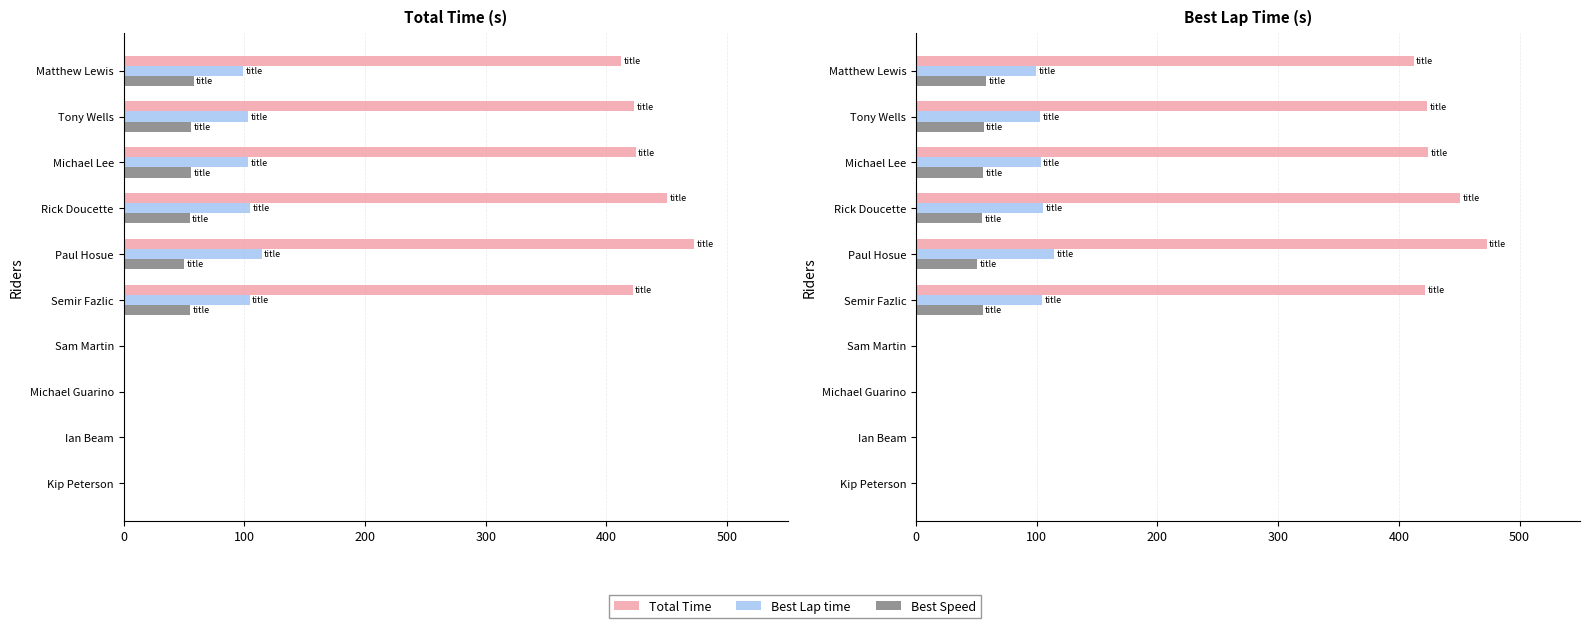

What position from the left is Tony Wells?

2